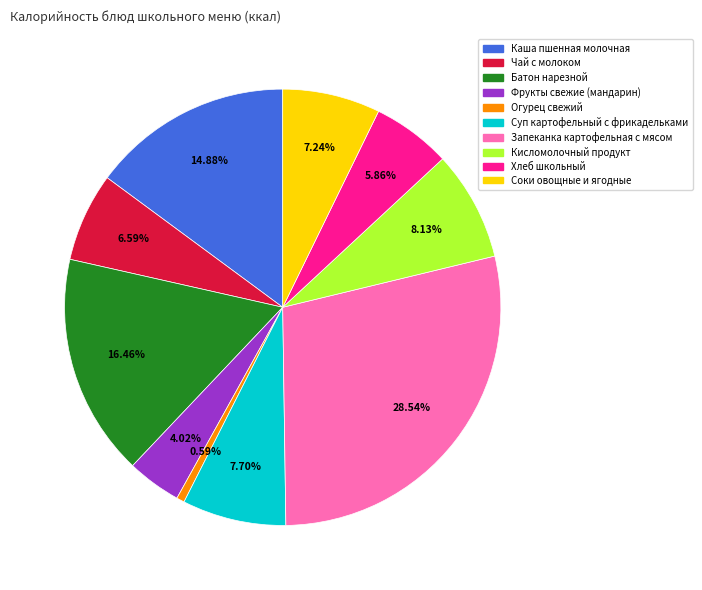

What percentage is the Чай с молоком slice, to the nearest percent?

7%